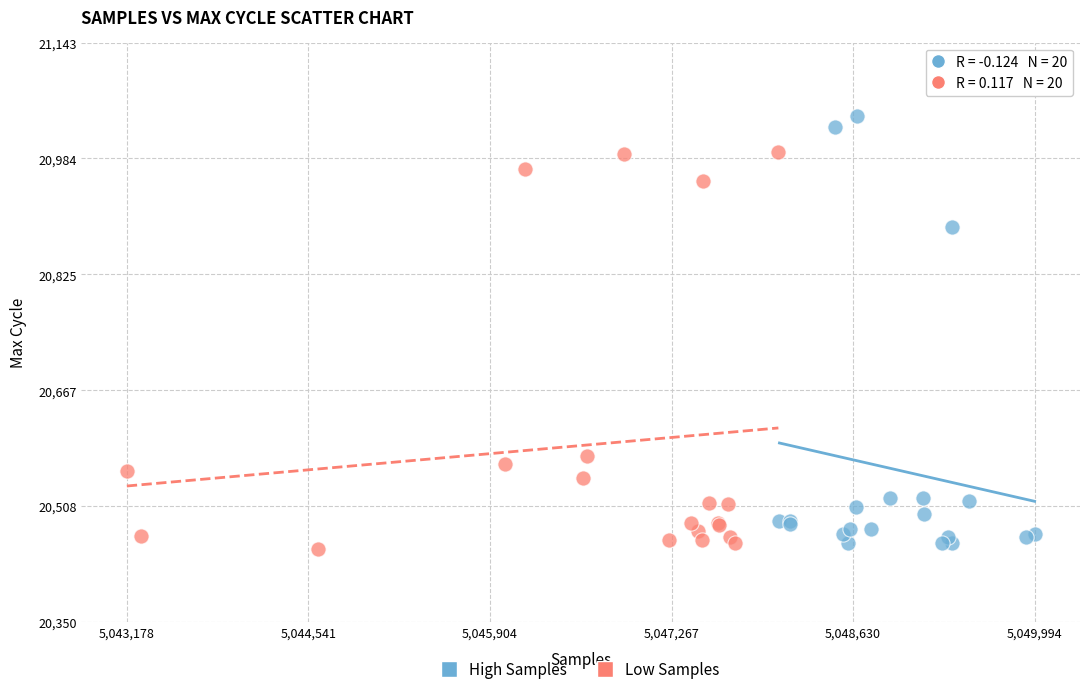

Which series has the widest spread of Y values?

High Samples